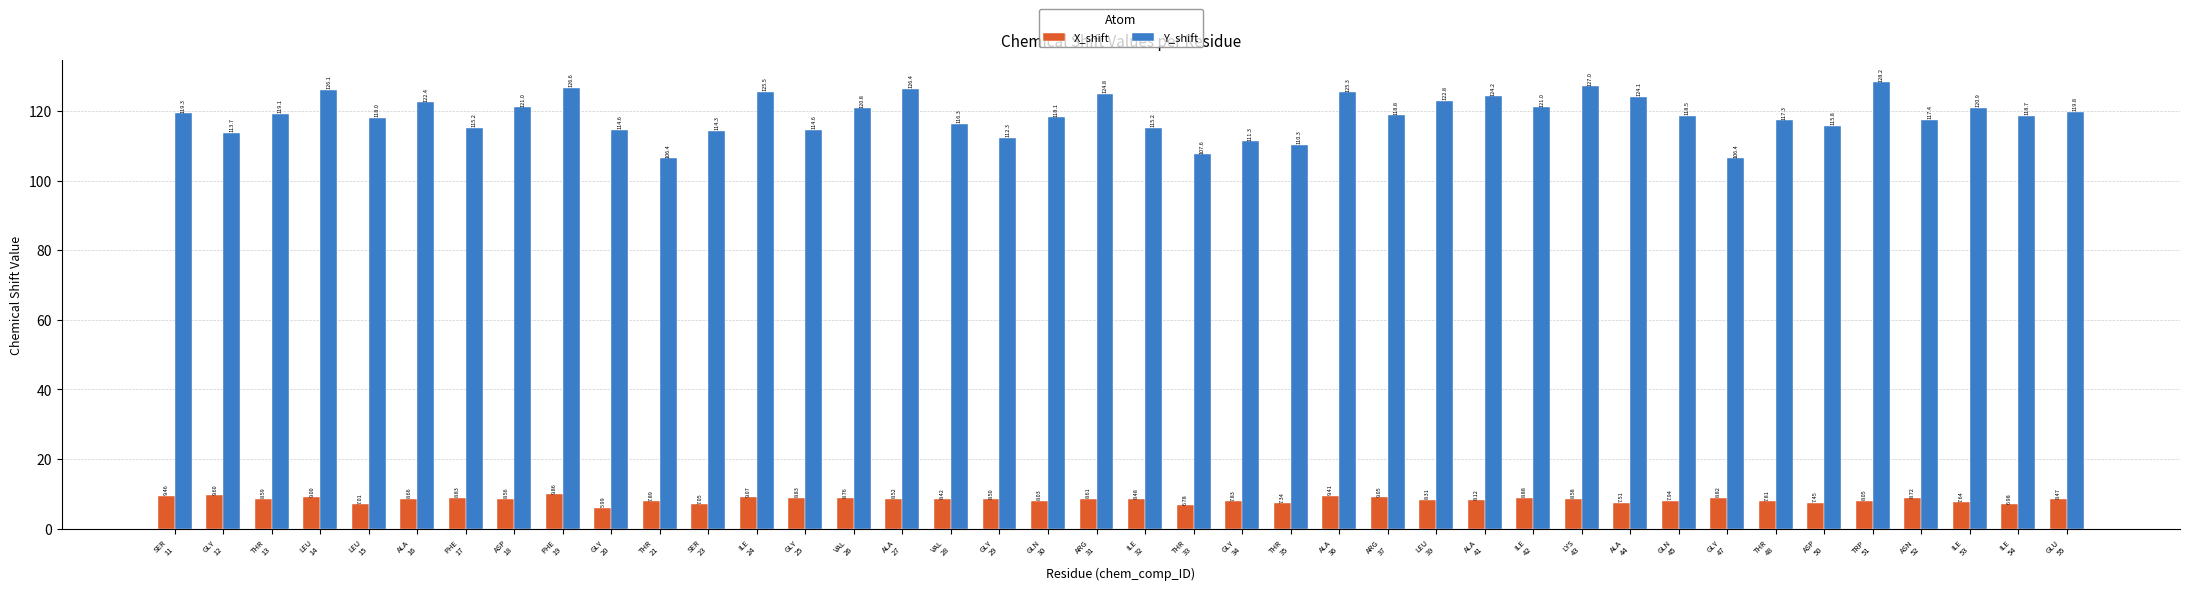

Rank the series at PHE
19 from highest to lowest value.

Y_shift, X_shift